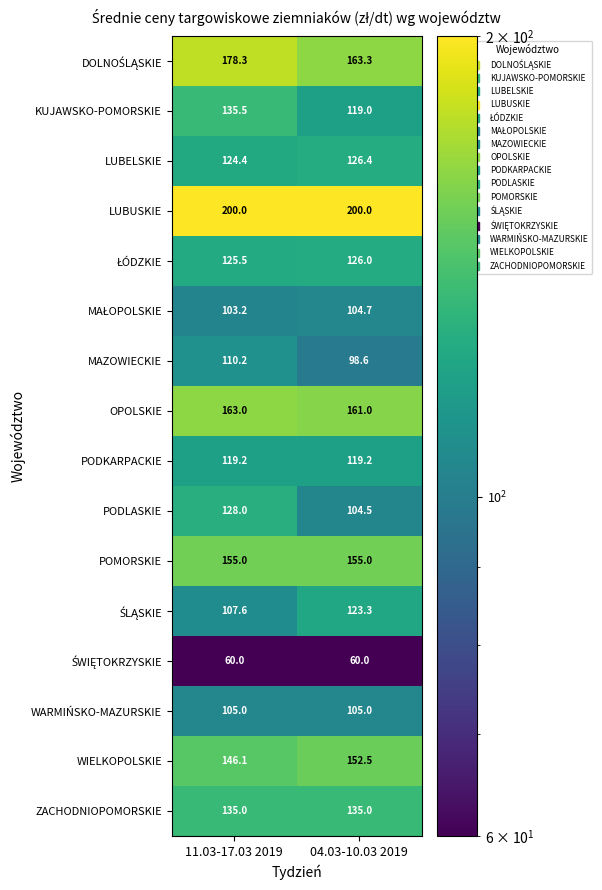

True or false: LUBELSKIE has a value of 126.4 at 04.03-10.03 2019.

True